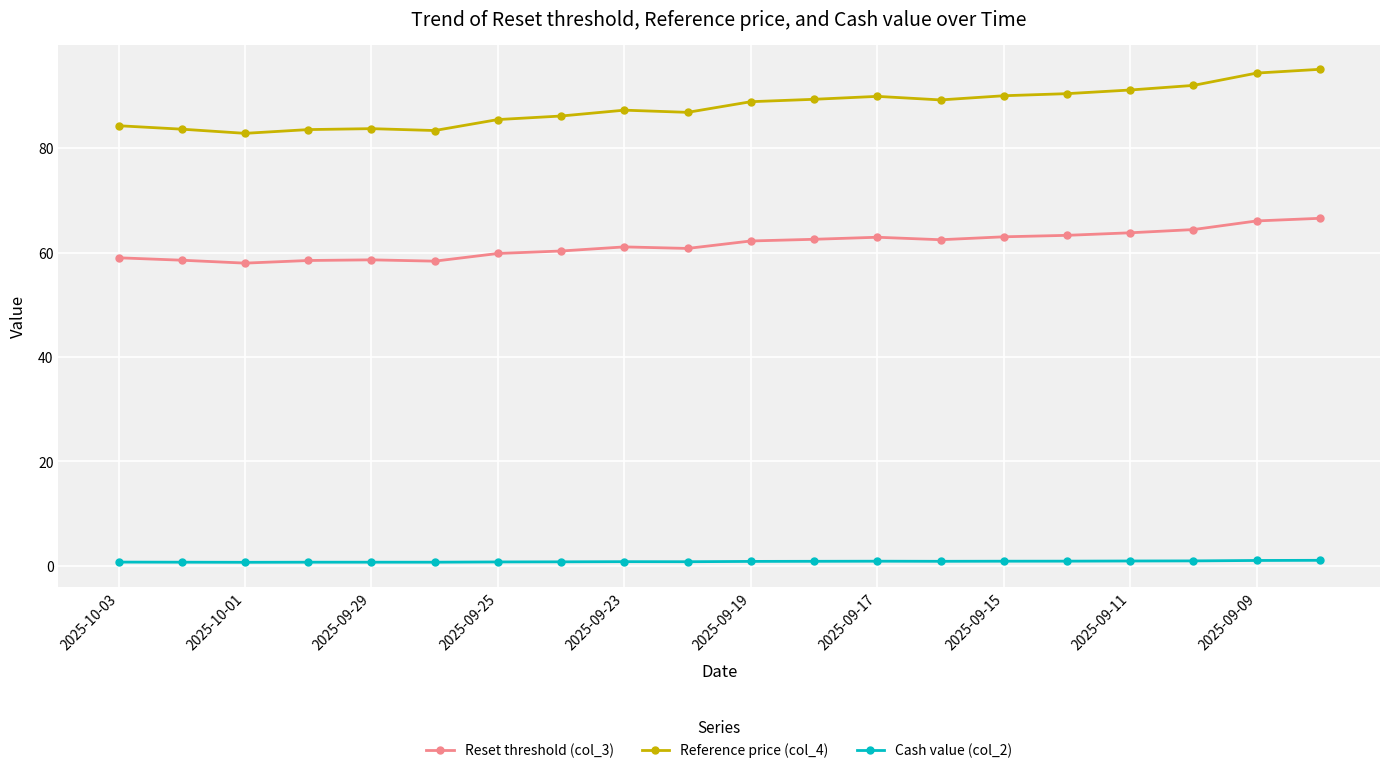

What is the sum of all Reset threshold (col_3) values?

1230.2